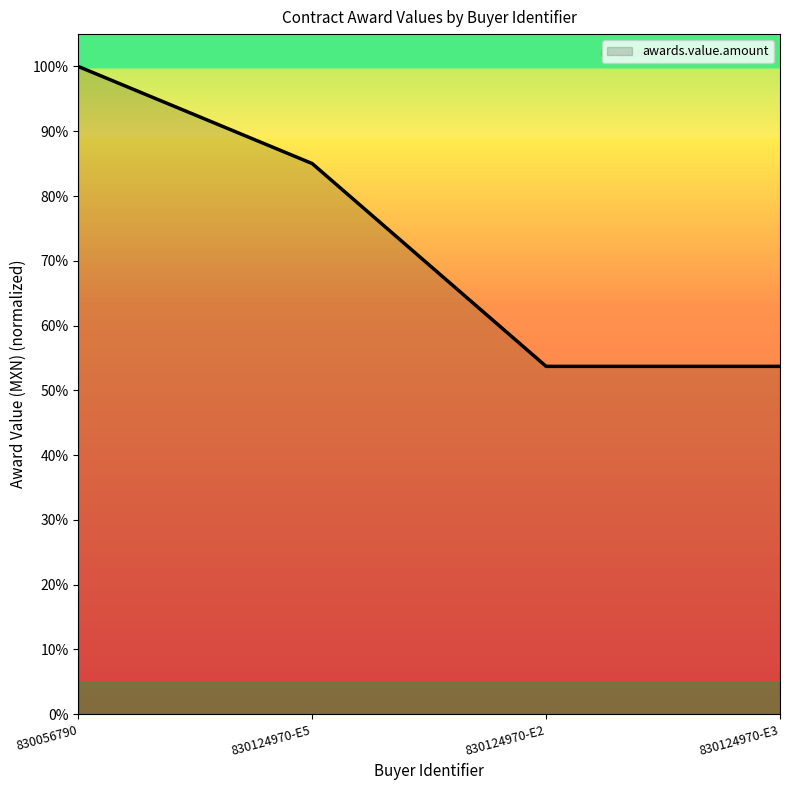

Does the chart have visible grid lines?

No